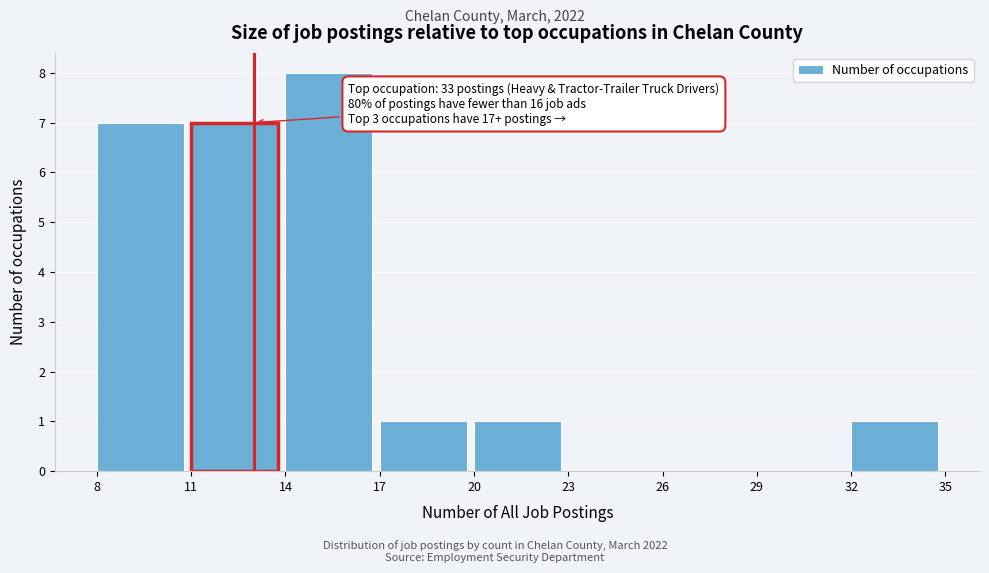

Over which range of the x-axis is the bar tallest?

14 to 17